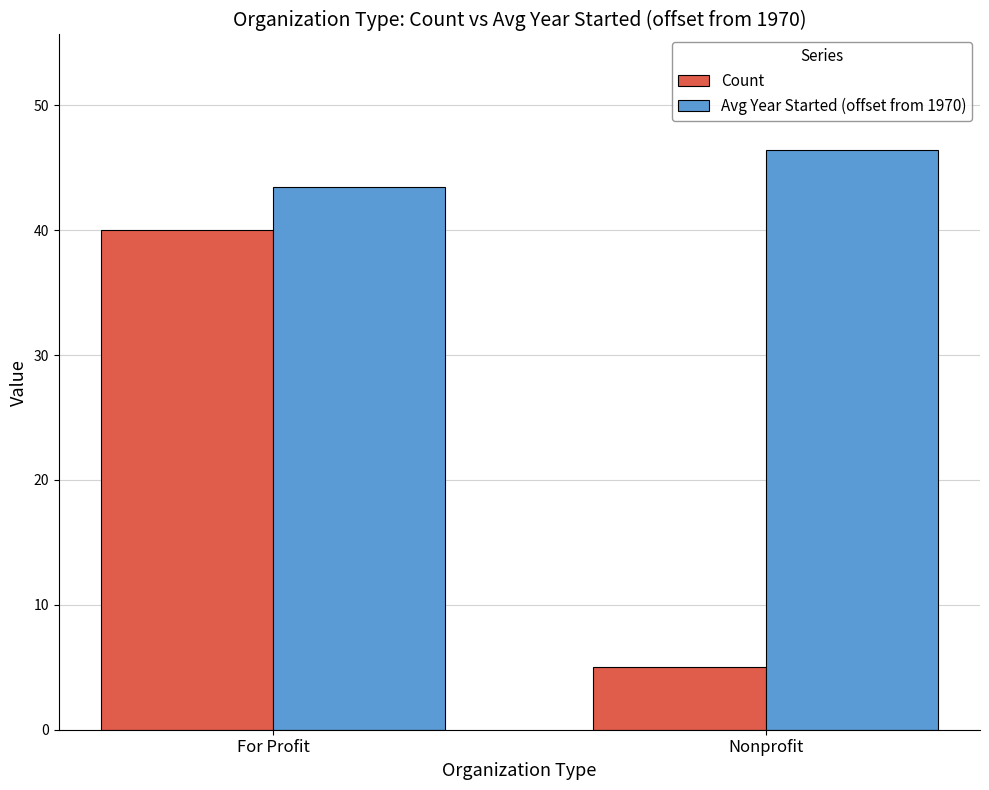

Reading left to right, list all the values displayed in this chart.

Count: 40.0	5.0
Avg Year Started (offset from 1970): 43.5	46.4